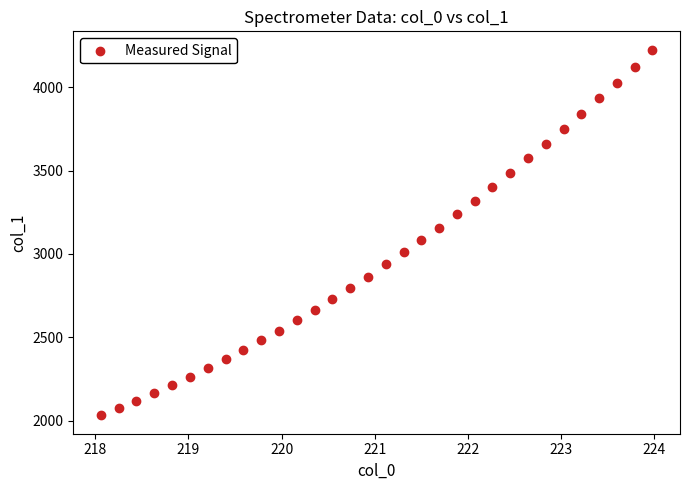

What is the range of Y values (max minus min)?

2193.7